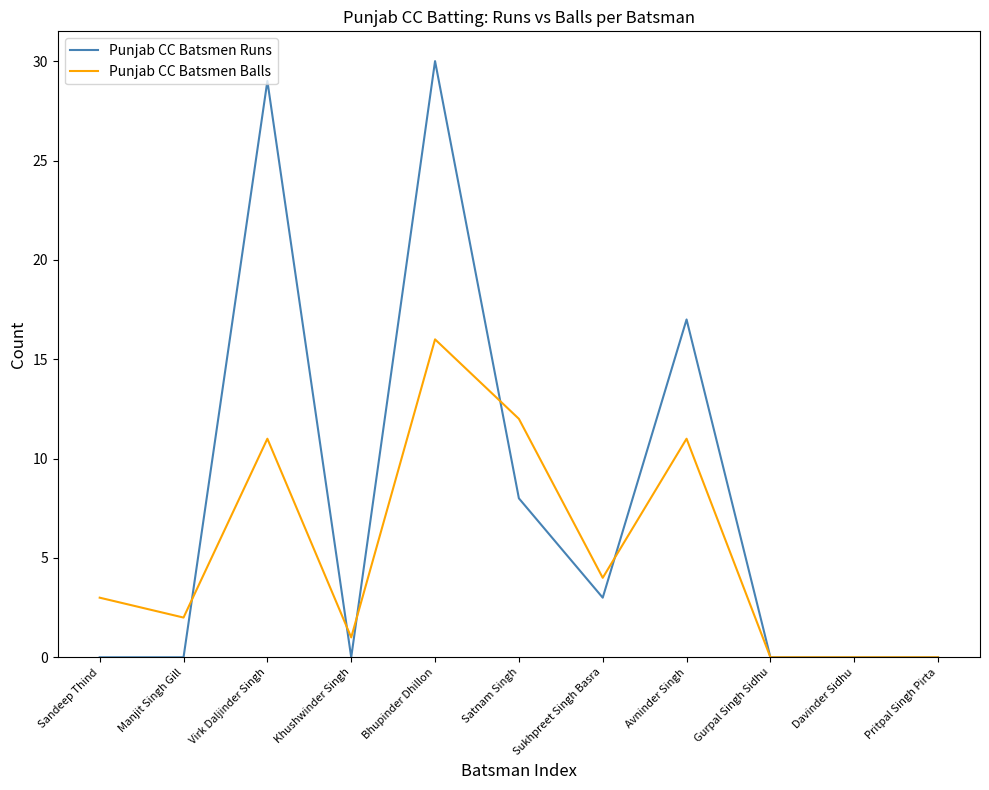

Rank the series by their average value, from highest to lowest.

Punjab CC Batsmen Runs, Punjab CC Batsmen Balls